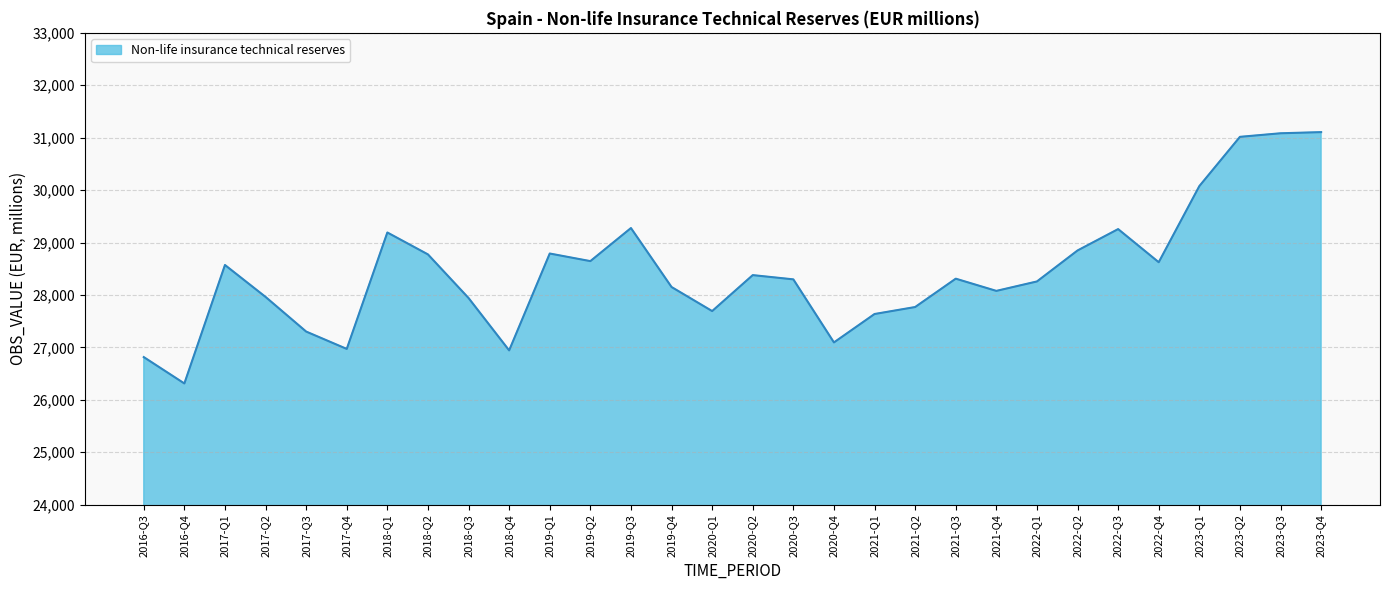

Is it true that the value at 2018-Q3 is 27941?

True